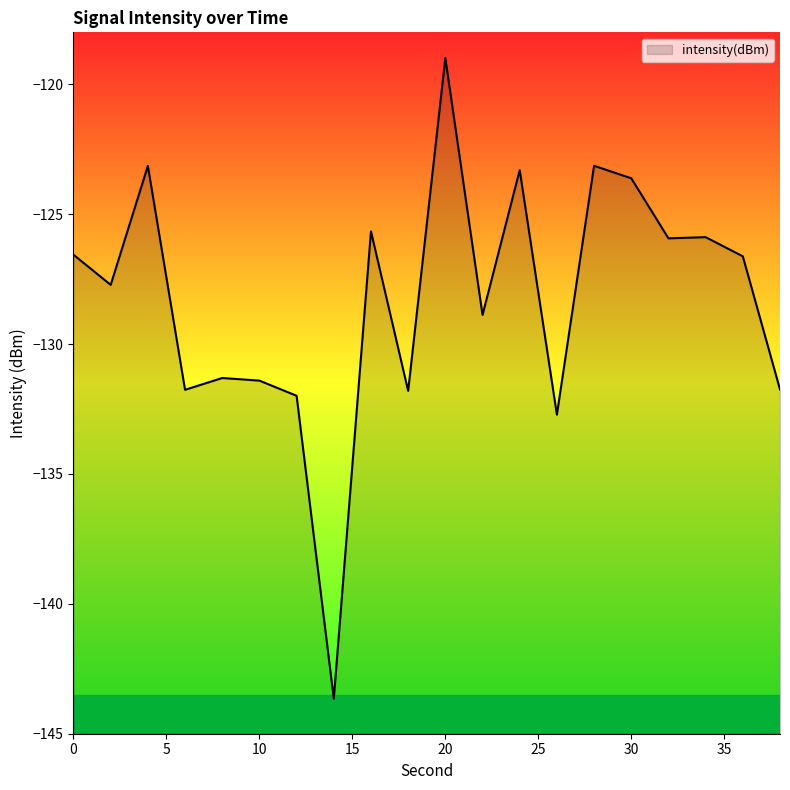

How many distinct data groups are displayed?

1